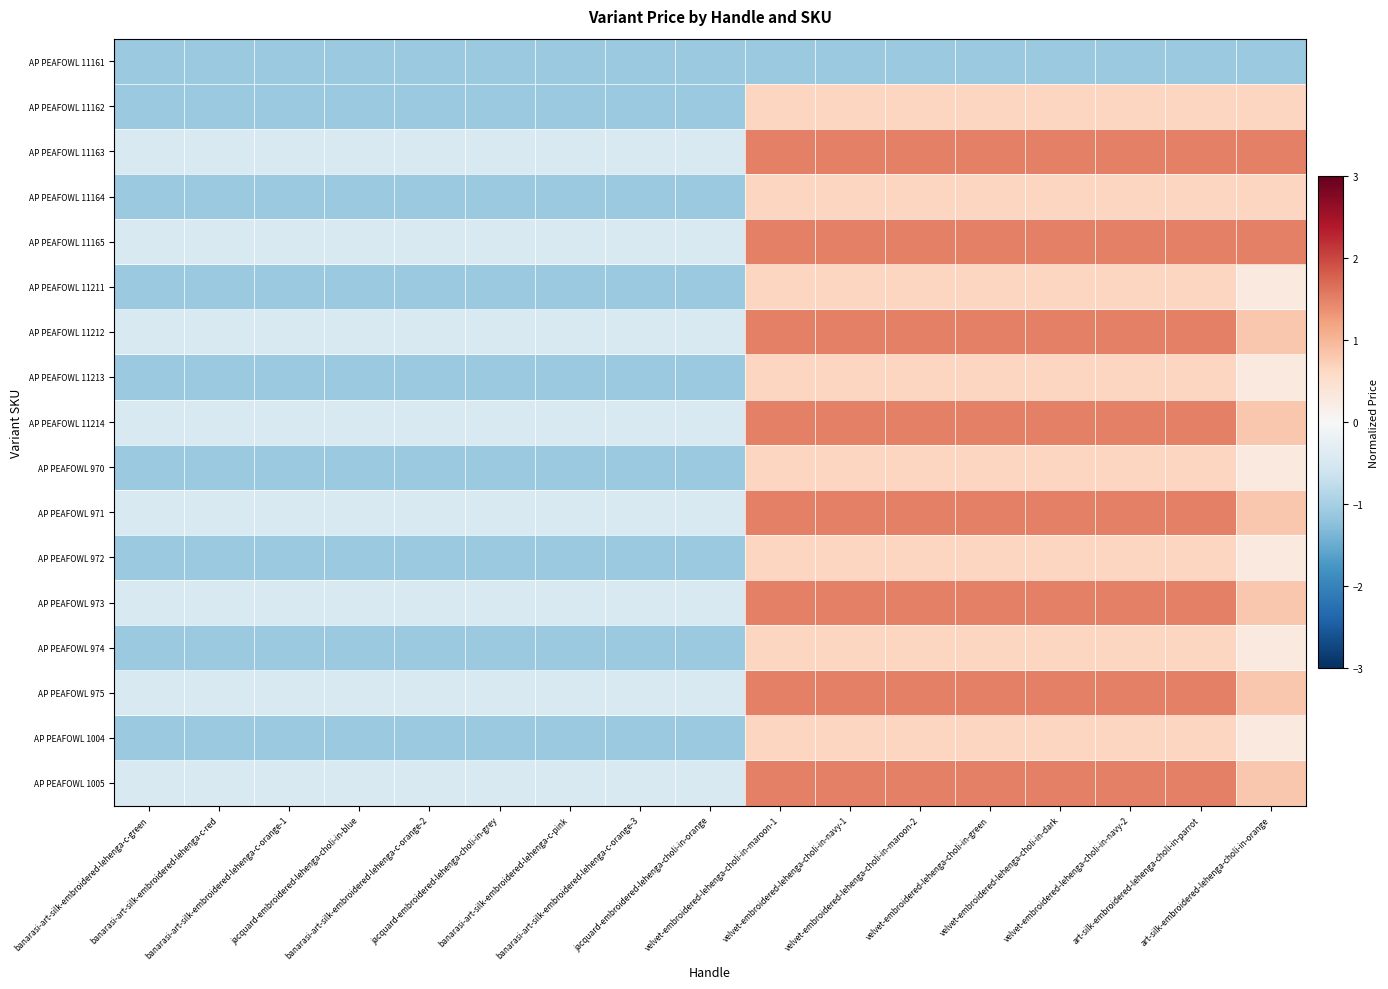

Reading left to right, what are all the values shown in this chart?

AP PEAFOWL 11161: banarasi-art-silk-embroidered-lehenga-c-green=-1.1	banarasi-art-silk-embroidered-lehenga-c-red=-1.1	banarasi-art-silk-embroidered-lehenga-c-orange-1=-1.1	jacquard-embroidered-lehenga-choli-in-blue=-1.1	banarasi-art-silk-embroidered-lehenga-c-orange-2=-1.1	jacquard-embroidered-lehenga-choli-in-grey=-1.1	banarasi-art-silk-embroidered-lehenga-c-pink=-1.1	banarasi-art-silk-embroidered-lehenga-c-orange-3=-1.1	jacquard-embroidered-lehenga-choli-in-orange=-1.1	velvet-embroidered-lehenga-choli-in-maroon-1=-1.1	velvet-embroidered-lehenga-choli-in-navy-1=-1.1	velvet-embroidered-lehenga-choli-in-maroon-2=-1.1	velvet-embroidered-lehenga-choli-in-green=-1.1	velvet-embroidered-lehenga-choli-in-dark=-1.1	velvet-embroidered-lehenga-choli-in-navy-2=-1.1	art-silk-embroidered-lehenga-choli-in-parrot=-1.1	art-silk-embroidered-lehenga-choli-in-orange=-1.1
AP PEAFOWL 11162: banarasi-art-silk-embroidered-lehenga-c-green=-1.1	banarasi-art-silk-embroidered-lehenga-c-red=-1.1	banarasi-art-silk-embroidered-lehenga-c-orange-1=-1.1	jacquard-embroidered-lehenga-choli-in-blue=-1.1	banarasi-art-silk-embroidered-lehenga-c-orange-2=-1.1	jacquard-embroidered-lehenga-choli-in-grey=-1.1	banarasi-art-silk-embroidered-lehenga-c-pink=-1.1	banarasi-art-silk-embroidered-lehenga-c-orange-3=-1.1	jacquard-embroidered-lehenga-choli-in-orange=-1.1	velvet-embroidered-lehenga-choli-in-maroon-1=0.7	velvet-embroidered-lehenga-choli-in-navy-1=0.7	velvet-embroidered-lehenga-choli-in-maroon-2=0.7	velvet-embroidered-lehenga-choli-in-green=0.7	velvet-embroidered-lehenga-choli-in-dark=0.7	velvet-embroidered-lehenga-choli-in-navy-2=0.7	art-silk-embroidered-lehenga-choli-in-parrot=0.7	art-silk-embroidered-lehenga-choli-in-orange=0.7
AP PEAFOWL 11163: banarasi-art-silk-embroidered-lehenga-c-green=-0.5	banarasi-art-silk-embroidered-lehenga-c-red=-0.5	banarasi-art-silk-embroidered-lehenga-c-orange-1=-0.5	jacquard-embroidered-lehenga-choli-in-blue=-0.5	banarasi-art-silk-embroidered-lehenga-c-orange-2=-0.5	jacquard-embroidered-lehenga-choli-in-grey=-0.5	banarasi-art-silk-embroidered-lehenga-c-pink=-0.5	banarasi-art-silk-embroidered-lehenga-c-orange-3=-0.5	jacquard-embroidered-lehenga-choli-in-orange=-0.5	velvet-embroidered-lehenga-choli-in-maroon-1=1.5	velvet-embroidered-lehenga-choli-in-navy-1=1.5	velvet-embroidered-lehenga-choli-in-maroon-2=1.5	velvet-embroidered-lehenga-choli-in-green=1.5	velvet-embroidered-lehenga-choli-in-dark=1.5	velvet-embroidered-lehenga-choli-in-navy-2=1.5	art-silk-embroidered-lehenga-choli-in-parrot=1.5	art-silk-embroidered-lehenga-choli-in-orange=1.5
AP PEAFOWL 11164: banarasi-art-silk-embroidered-lehenga-c-green=-1.1	banarasi-art-silk-embroidered-lehenga-c-red=-1.1	banarasi-art-silk-embroidered-lehenga-c-orange-1=-1.1	jacquard-embroidered-lehenga-choli-in-blue=-1.1	banarasi-art-silk-embroidered-lehenga-c-orange-2=-1.1	jacquard-embroidered-lehenga-choli-in-grey=-1.1	banarasi-art-silk-embroidered-lehenga-c-pink=-1.1	banarasi-art-silk-embroidered-lehenga-c-orange-3=-1.1	jacquard-embroidered-lehenga-choli-in-orange=-1.1	velvet-embroidered-lehenga-choli-in-maroon-1=0.7	velvet-embroidered-lehenga-choli-in-navy-1=0.7	velvet-embroidered-lehenga-choli-in-maroon-2=0.7	velvet-embroidered-lehenga-choli-in-green=0.7	velvet-embroidered-lehenga-choli-in-dark=0.7	velvet-embroidered-lehenga-choli-in-navy-2=0.7	art-silk-embroidered-lehenga-choli-in-parrot=0.7	art-silk-embroidered-lehenga-choli-in-orange=0.7
AP PEAFOWL 11165: banarasi-art-silk-embroidered-lehenga-c-green=-0.5	banarasi-art-silk-embroidered-lehenga-c-red=-0.5	banarasi-art-silk-embroidered-lehenga-c-orange-1=-0.5	jacquard-embroidered-lehenga-choli-in-blue=-0.5	banarasi-art-silk-embroidered-lehenga-c-orange-2=-0.5	jacquard-embroidered-lehenga-choli-in-grey=-0.5	banarasi-art-silk-embroidered-lehenga-c-pink=-0.5	banarasi-art-silk-embroidered-lehenga-c-orange-3=-0.5	jacquard-embroidered-lehenga-choli-in-orange=-0.5	velvet-embroidered-lehenga-choli-in-maroon-1=1.5	velvet-embroidered-lehenga-choli-in-navy-1=1.5	velvet-embroidered-lehenga-choli-in-maroon-2=1.5	velvet-embroidered-lehenga-choli-in-green=1.5	velvet-embroidered-lehenga-choli-in-dark=1.5	velvet-embroidered-lehenga-choli-in-navy-2=1.5	art-silk-embroidered-lehenga-choli-in-parrot=1.5	art-silk-embroidered-lehenga-choli-in-orange=1.5
AP PEAFOWL 11211: banarasi-art-silk-embroidered-lehenga-c-green=-1.1	banarasi-art-silk-embroidered-lehenga-c-red=-1.1	banarasi-art-silk-embroidered-lehenga-c-orange-1=-1.1	jacquard-embroidered-lehenga-choli-in-blue=-1.1	banarasi-art-silk-embroidered-lehenga-c-orange-2=-1.1	jacquard-embroidered-lehenga-choli-in-grey=-1.1	banarasi-art-silk-embroidered-lehenga-c-pink=-1.1	banarasi-art-silk-embroidered-lehenga-c-orange-3=-1.1	jacquard-embroidered-lehenga-choli-in-orange=-1.1	velvet-embroidered-lehenga-choli-in-maroon-1=0.7	velvet-embroidered-lehenga-choli-in-navy-1=0.7	velvet-embroidered-lehenga-choli-in-maroon-2=0.7	velvet-embroidered-lehenga-choli-in-green=0.7	velvet-embroidered-lehenga-choli-in-dark=0.7	velvet-embroidered-lehenga-choli-in-navy-2=0.7	art-silk-embroidered-lehenga-choli-in-parrot=0.7	art-silk-embroidered-lehenga-choli-in-orange=0.3
AP PEAFOWL 11212: banarasi-art-silk-embroidered-lehenga-c-green=-0.5	banarasi-art-silk-embroidered-lehenga-c-red=-0.5	banarasi-art-silk-embroidered-lehenga-c-orange-1=-0.5	jacquard-embroidered-lehenga-choli-in-blue=-0.5	banarasi-art-silk-embroidered-lehenga-c-orange-2=-0.5	jacquard-embroidered-lehenga-choli-in-grey=-0.5	banarasi-art-silk-embroidered-lehenga-c-pink=-0.5	banarasi-art-silk-embroidered-lehenga-c-orange-3=-0.5	jacquard-embroidered-lehenga-choli-in-orange=-0.5	velvet-embroidered-lehenga-choli-in-maroon-1=1.5	velvet-embroidered-lehenga-choli-in-navy-1=1.5	velvet-embroidered-lehenga-choli-in-maroon-2=1.5	velvet-embroidered-lehenga-choli-in-green=1.5	velvet-embroidered-lehenga-choli-in-dark=1.5	velvet-embroidered-lehenga-choli-in-navy-2=1.5	art-silk-embroidered-lehenga-choli-in-parrot=1.5	art-silk-embroidered-lehenga-choli-in-orange=0.8
AP PEAFOWL 11213: banarasi-art-silk-embroidered-lehenga-c-green=-1.1	banarasi-art-silk-embroidered-lehenga-c-red=-1.1	banarasi-art-silk-embroidered-lehenga-c-orange-1=-1.1	jacquard-embroidered-lehenga-choli-in-blue=-1.1	banarasi-art-silk-embroidered-lehenga-c-orange-2=-1.1	jacquard-embroidered-lehenga-choli-in-grey=-1.1	banarasi-art-silk-embroidered-lehenga-c-pink=-1.1	banarasi-art-silk-embroidered-lehenga-c-orange-3=-1.1	jacquard-embroidered-lehenga-choli-in-orange=-1.1	velvet-embroidered-lehenga-choli-in-maroon-1=0.7	velvet-embroidered-lehenga-choli-in-navy-1=0.7	velvet-embroidered-lehenga-choli-in-maroon-2=0.7	velvet-embroidered-lehenga-choli-in-green=0.7	velvet-embroidered-lehenga-choli-in-dark=0.7	velvet-embroidered-lehenga-choli-in-navy-2=0.7	art-silk-embroidered-lehenga-choli-in-parrot=0.7	art-silk-embroidered-lehenga-choli-in-orange=0.3
AP PEAFOWL 11214: banarasi-art-silk-embroidered-lehenga-c-green=-0.5	banarasi-art-silk-embroidered-lehenga-c-red=-0.5	banarasi-art-silk-embroidered-lehenga-c-orange-1=-0.5	jacquard-embroidered-lehenga-choli-in-blue=-0.5	banarasi-art-silk-embroidered-lehenga-c-orange-2=-0.5	jacquard-embroidered-lehenga-choli-in-grey=-0.5	banarasi-art-silk-embroidered-lehenga-c-pink=-0.5	banarasi-art-silk-embroidered-lehenga-c-orange-3=-0.5	jacquard-embroidered-lehenga-choli-in-orange=-0.5	velvet-embroidered-lehenga-choli-in-maroon-1=1.5	velvet-embroidered-lehenga-choli-in-navy-1=1.5	velvet-embroidered-lehenga-choli-in-maroon-2=1.5	velvet-embroidered-lehenga-choli-in-green=1.5	velvet-embroidered-lehenga-choli-in-dark=1.5	velvet-embroidered-lehenga-choli-in-navy-2=1.5	art-silk-embroidered-lehenga-choli-in-parrot=1.5	art-silk-embroidered-lehenga-choli-in-orange=0.8
AP PEAFOWL 970: banarasi-art-silk-embroidered-lehenga-c-green=-1.1	banarasi-art-silk-embroidered-lehenga-c-red=-1.1	banarasi-art-silk-embroidered-lehenga-c-orange-1=-1.1	jacquard-embroidered-lehenga-choli-in-blue=-1.1	banarasi-art-silk-embroidered-lehenga-c-orange-2=-1.1	jacquard-embroidered-lehenga-choli-in-grey=-1.1	banarasi-art-silk-embroidered-lehenga-c-pink=-1.1	banarasi-art-silk-embroidered-lehenga-c-orange-3=-1.1	jacquard-embroidered-lehenga-choli-in-orange=-1.1	velvet-embroidered-lehenga-choli-in-maroon-1=0.7	velvet-embroidered-lehenga-choli-in-navy-1=0.7	velvet-embroidered-lehenga-choli-in-maroon-2=0.7	velvet-embroidered-lehenga-choli-in-green=0.7	velvet-embroidered-lehenga-choli-in-dark=0.7	velvet-embroidered-lehenga-choli-in-navy-2=0.7	art-silk-embroidered-lehenga-choli-in-parrot=0.7	art-silk-embroidered-lehenga-choli-in-orange=0.3
AP PEAFOWL 971: banarasi-art-silk-embroidered-lehenga-c-green=-0.5	banarasi-art-silk-embroidered-lehenga-c-red=-0.5	banarasi-art-silk-embroidered-lehenga-c-orange-1=-0.5	jacquard-embroidered-lehenga-choli-in-blue=-0.5	banarasi-art-silk-embroidered-lehenga-c-orange-2=-0.5	jacquard-embroidered-lehenga-choli-in-grey=-0.5	banarasi-art-silk-embroidered-lehenga-c-pink=-0.5	banarasi-art-silk-embroidered-lehenga-c-orange-3=-0.5	jacquard-embroidered-lehenga-choli-in-orange=-0.5	velvet-embroidered-lehenga-choli-in-maroon-1=1.5	velvet-embroidered-lehenga-choli-in-navy-1=1.5	velvet-embroidered-lehenga-choli-in-maroon-2=1.5	velvet-embroidered-lehenga-choli-in-green=1.5	velvet-embroidered-lehenga-choli-in-dark=1.5	velvet-embroidered-lehenga-choli-in-navy-2=1.5	art-silk-embroidered-lehenga-choli-in-parrot=1.5	art-silk-embroidered-lehenga-choli-in-orange=0.8
AP PEAFOWL 972: banarasi-art-silk-embroidered-lehenga-c-green=-1.1	banarasi-art-silk-embroidered-lehenga-c-red=-1.1	banarasi-art-silk-embroidered-lehenga-c-orange-1=-1.1	jacquard-embroidered-lehenga-choli-in-blue=-1.1	banarasi-art-silk-embroidered-lehenga-c-orange-2=-1.1	jacquard-embroidered-lehenga-choli-in-grey=-1.1	banarasi-art-silk-embroidered-lehenga-c-pink=-1.1	banarasi-art-silk-embroidered-lehenga-c-orange-3=-1.1	jacquard-embroidered-lehenga-choli-in-orange=-1.1	velvet-embroidered-lehenga-choli-in-maroon-1=0.7	velvet-embroidered-lehenga-choli-in-navy-1=0.7	velvet-embroidered-lehenga-choli-in-maroon-2=0.7	velvet-embroidered-lehenga-choli-in-green=0.7	velvet-embroidered-lehenga-choli-in-dark=0.7	velvet-embroidered-lehenga-choli-in-navy-2=0.7	art-silk-embroidered-lehenga-choli-in-parrot=0.7	art-silk-embroidered-lehenga-choli-in-orange=0.3
AP PEAFOWL 973: banarasi-art-silk-embroidered-lehenga-c-green=-0.5	banarasi-art-silk-embroidered-lehenga-c-red=-0.5	banarasi-art-silk-embroidered-lehenga-c-orange-1=-0.5	jacquard-embroidered-lehenga-choli-in-blue=-0.5	banarasi-art-silk-embroidered-lehenga-c-orange-2=-0.5	jacquard-embroidered-lehenga-choli-in-grey=-0.5	banarasi-art-silk-embroidered-lehenga-c-pink=-0.5	banarasi-art-silk-embroidered-lehenga-c-orange-3=-0.5	jacquard-embroidered-lehenga-choli-in-orange=-0.5	velvet-embroidered-lehenga-choli-in-maroon-1=1.5	velvet-embroidered-lehenga-choli-in-navy-1=1.5	velvet-embroidered-lehenga-choli-in-maroon-2=1.5	velvet-embroidered-lehenga-choli-in-green=1.5	velvet-embroidered-lehenga-choli-in-dark=1.5	velvet-embroidered-lehenga-choli-in-navy-2=1.5	art-silk-embroidered-lehenga-choli-in-parrot=1.5	art-silk-embroidered-lehenga-choli-in-orange=0.8
AP PEAFOWL 974: banarasi-art-silk-embroidered-lehenga-c-green=-1.1	banarasi-art-silk-embroidered-lehenga-c-red=-1.1	banarasi-art-silk-embroidered-lehenga-c-orange-1=-1.1	jacquard-embroidered-lehenga-choli-in-blue=-1.1	banarasi-art-silk-embroidered-lehenga-c-orange-2=-1.1	jacquard-embroidered-lehenga-choli-in-grey=-1.1	banarasi-art-silk-embroidered-lehenga-c-pink=-1.1	banarasi-art-silk-embroidered-lehenga-c-orange-3=-1.1	jacquard-embroidered-lehenga-choli-in-orange=-1.1	velvet-embroidered-lehenga-choli-in-maroon-1=0.7	velvet-embroidered-lehenga-choli-in-navy-1=0.7	velvet-embroidered-lehenga-choli-in-maroon-2=0.7	velvet-embroidered-lehenga-choli-in-green=0.7	velvet-embroidered-lehenga-choli-in-dark=0.7	velvet-embroidered-lehenga-choli-in-navy-2=0.7	art-silk-embroidered-lehenga-choli-in-parrot=0.7	art-silk-embroidered-lehenga-choli-in-orange=0.3
AP PEAFOWL 975: banarasi-art-silk-embroidered-lehenga-c-green=-0.5	banarasi-art-silk-embroidered-lehenga-c-red=-0.5	banarasi-art-silk-embroidered-lehenga-c-orange-1=-0.5	jacquard-embroidered-lehenga-choli-in-blue=-0.5	banarasi-art-silk-embroidered-lehenga-c-orange-2=-0.5	jacquard-embroidered-lehenga-choli-in-grey=-0.5	banarasi-art-silk-embroidered-lehenga-c-pink=-0.5	banarasi-art-silk-embroidered-lehenga-c-orange-3=-0.5	jacquard-embroidered-lehenga-choli-in-orange=-0.5	velvet-embroidered-lehenga-choli-in-maroon-1=1.5	velvet-embroidered-lehenga-choli-in-navy-1=1.5	velvet-embroidered-lehenga-choli-in-maroon-2=1.5	velvet-embroidered-lehenga-choli-in-green=1.5	velvet-embroidered-lehenga-choli-in-dark=1.5	velvet-embroidered-lehenga-choli-in-navy-2=1.5	art-silk-embroidered-lehenga-choli-in-parrot=1.5	art-silk-embroidered-lehenga-choli-in-orange=0.8
AP PEAFOWL 1004: banarasi-art-silk-embroidered-lehenga-c-green=-1.1	banarasi-art-silk-embroidered-lehenga-c-red=-1.1	banarasi-art-silk-embroidered-lehenga-c-orange-1=-1.1	jacquard-embroidered-lehenga-choli-in-blue=-1.1	banarasi-art-silk-embroidered-lehenga-c-orange-2=-1.1	jacquard-embroidered-lehenga-choli-in-grey=-1.1	banarasi-art-silk-embroidered-lehenga-c-pink=-1.1	banarasi-art-silk-embroidered-lehenga-c-orange-3=-1.1	jacquard-embroidered-lehenga-choli-in-orange=-1.1	velvet-embroidered-lehenga-choli-in-maroon-1=0.7	velvet-embroidered-lehenga-choli-in-navy-1=0.7	velvet-embroidered-lehenga-choli-in-maroon-2=0.7	velvet-embroidered-lehenga-choli-in-green=0.7	velvet-embroidered-lehenga-choli-in-dark=0.7	velvet-embroidered-lehenga-choli-in-navy-2=0.7	art-silk-embroidered-lehenga-choli-in-parrot=0.7	art-silk-embroidered-lehenga-choli-in-orange=0.3
AP PEAFOWL 1005: banarasi-art-silk-embroidered-lehenga-c-green=-0.5	banarasi-art-silk-embroidered-lehenga-c-red=-0.5	banarasi-art-silk-embroidered-lehenga-c-orange-1=-0.5	jacquard-embroidered-lehenga-choli-in-blue=-0.5	banarasi-art-silk-embroidered-lehenga-c-orange-2=-0.5	jacquard-embroidered-lehenga-choli-in-grey=-0.5	banarasi-art-silk-embroidered-lehenga-c-pink=-0.5	banarasi-art-silk-embroidered-lehenga-c-orange-3=-0.5	jacquard-embroidered-lehenga-choli-in-orange=-0.5	velvet-embroidered-lehenga-choli-in-maroon-1=1.5	velvet-embroidered-lehenga-choli-in-navy-1=1.5	velvet-embroidered-lehenga-choli-in-maroon-2=1.5	velvet-embroidered-lehenga-choli-in-green=1.5	velvet-embroidered-lehenga-choli-in-dark=1.5	velvet-embroidered-lehenga-choli-in-navy-2=1.5	art-silk-embroidered-lehenga-choli-in-parrot=1.5	art-silk-embroidered-lehenga-choli-in-orange=0.8